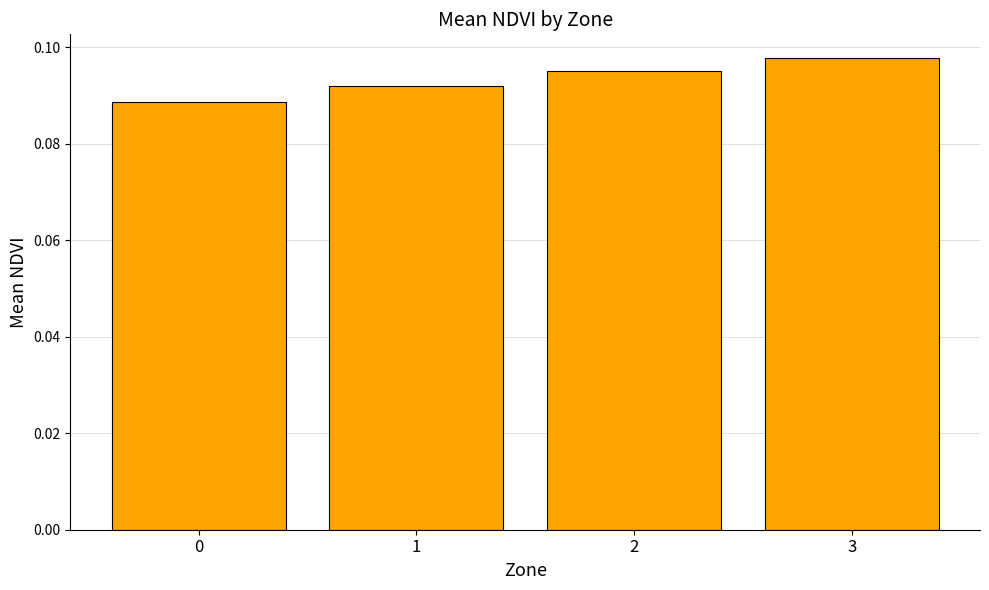

How many distinct data groups are displayed?

1